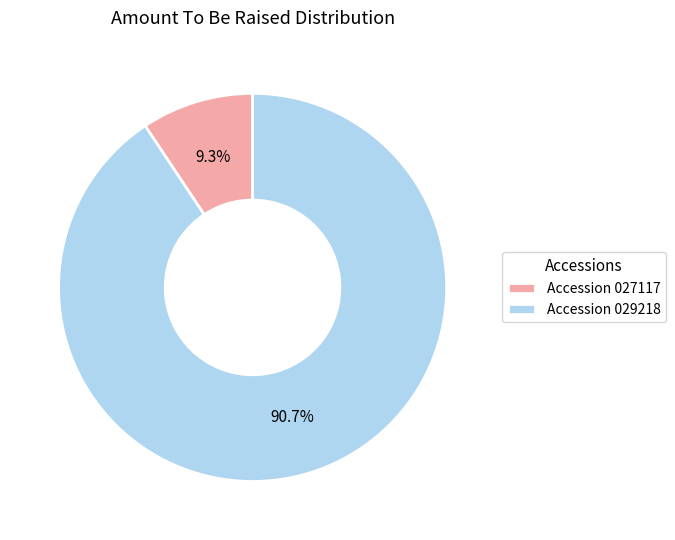

Which has a higher value, Accession 029218 or Accession 027117?

Accession 029218